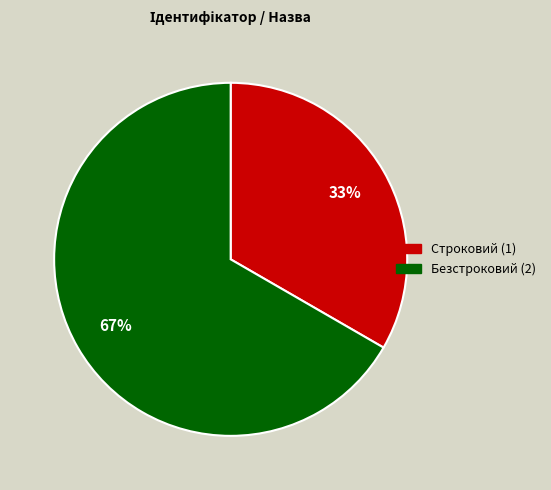

Rank the categories by value from lowest to highest.

Строковий, Безстроковий